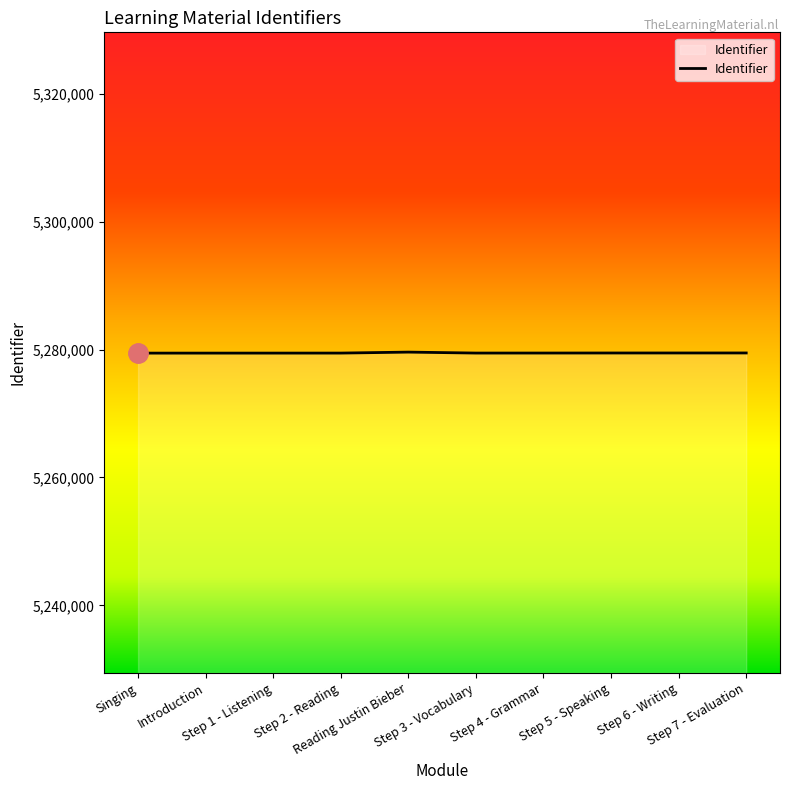

What is the sum of the values at Step 3 - Vocabulary and Step 6 - Writing?

10558919